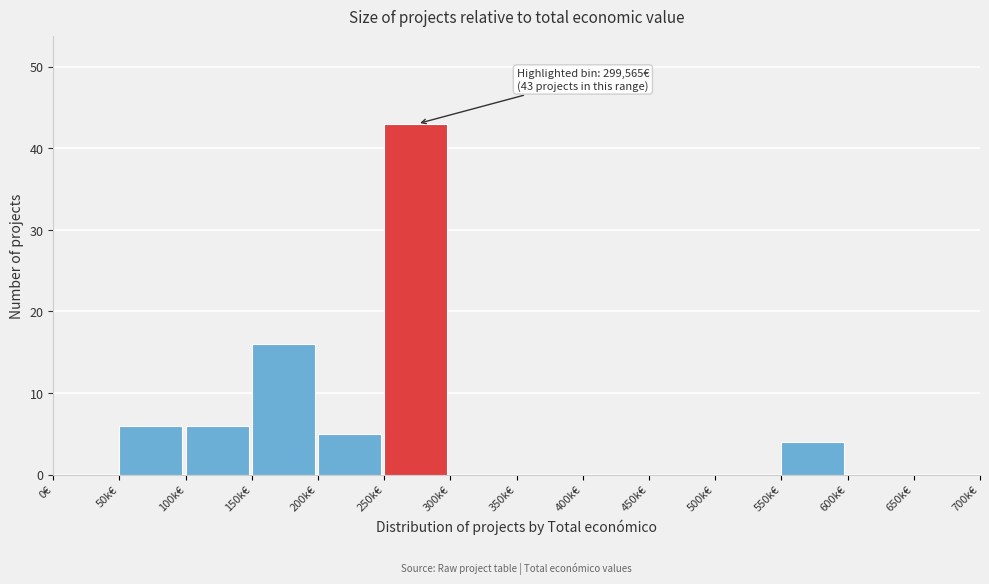

Reading right to left, what are all the values shown in this chart?

650k€=0	600k€=0	550k€=4	500k€=0	450k€=0	400k€=0	350k€=0	300k€=0	250k€=43	200k€=5	150k€=16	100k€=6	50k€=6	0€=0